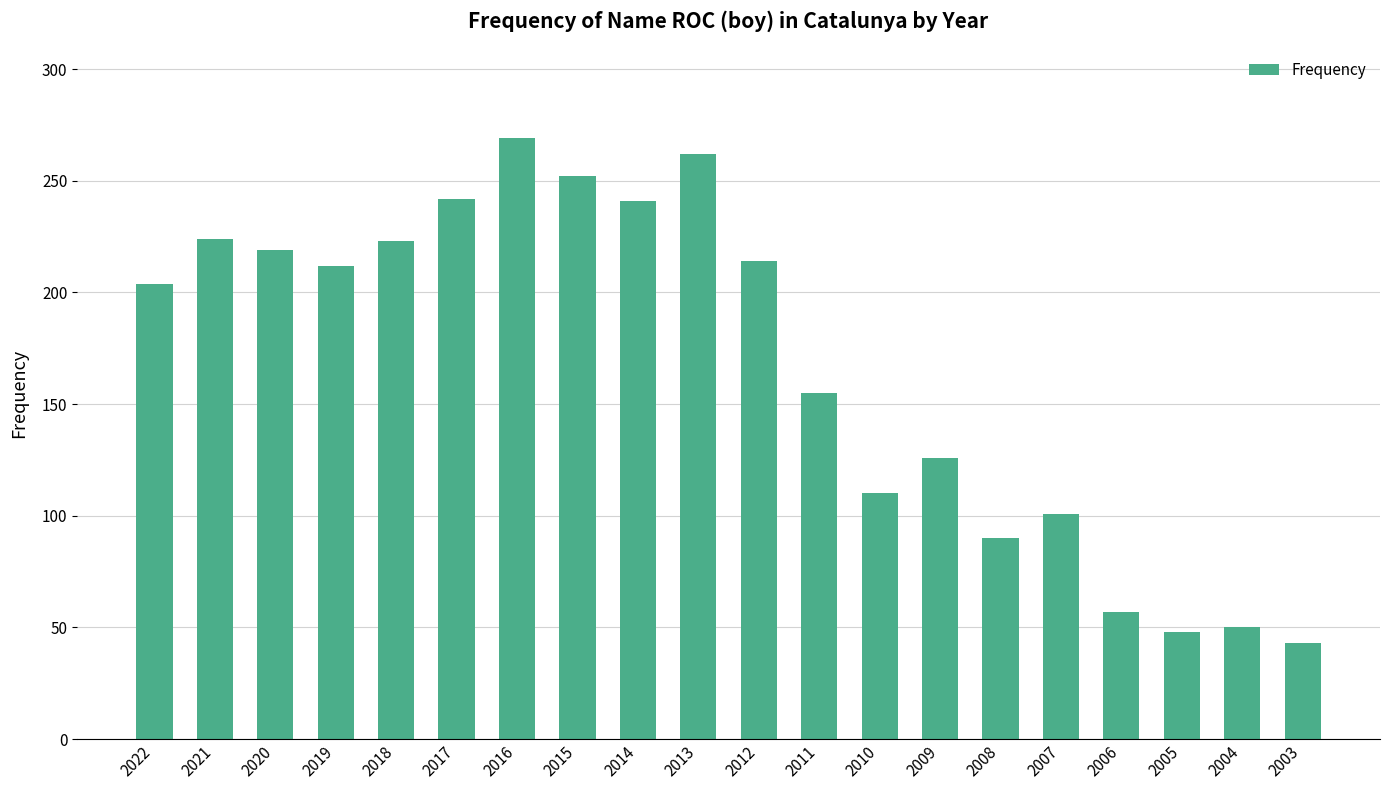

How many data points are less than 212?

10